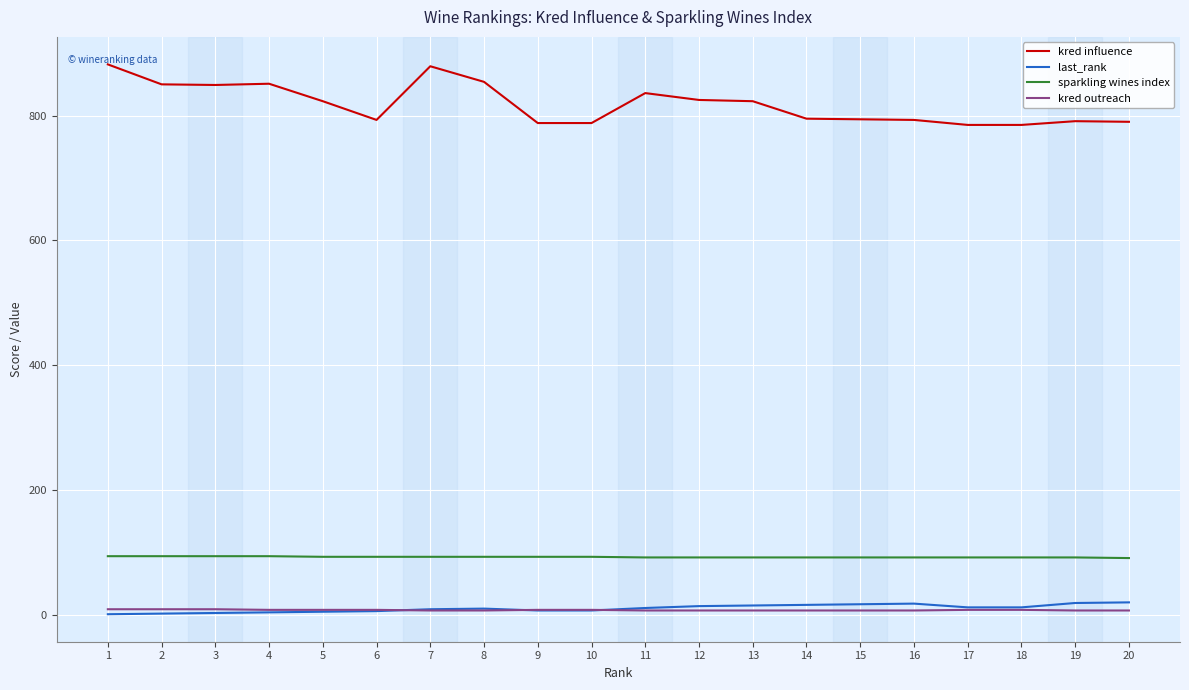

Which series changed the most between 7 and 18?

kred influence